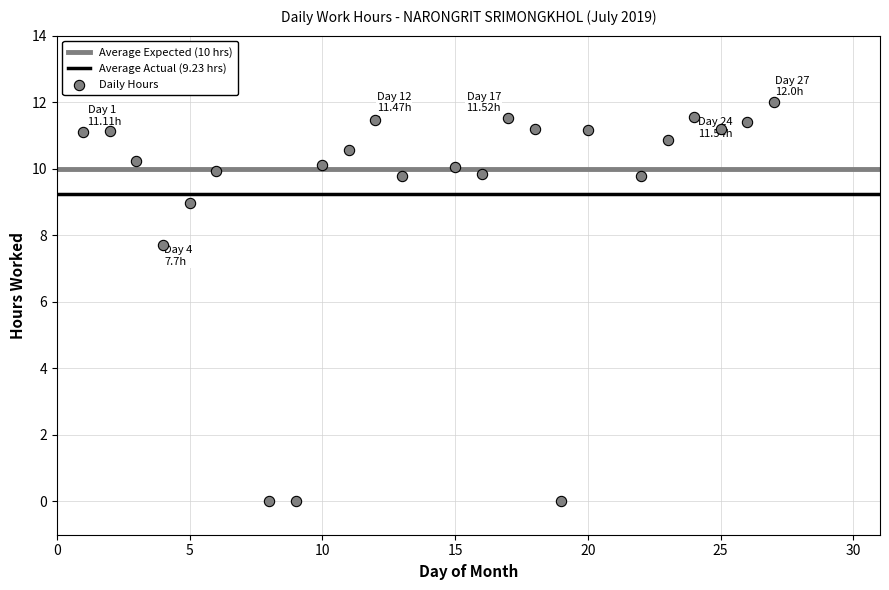

What Y value in the scatter plot is closest to 6?

7.7